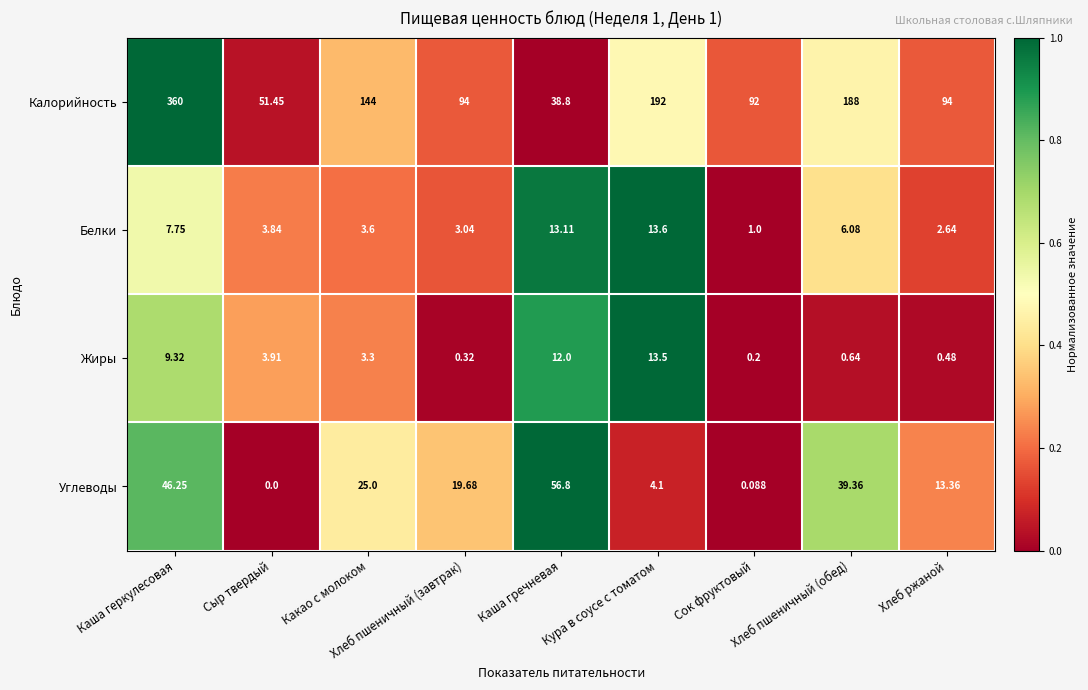

Which series has the largest total across all categories?

Калорийность